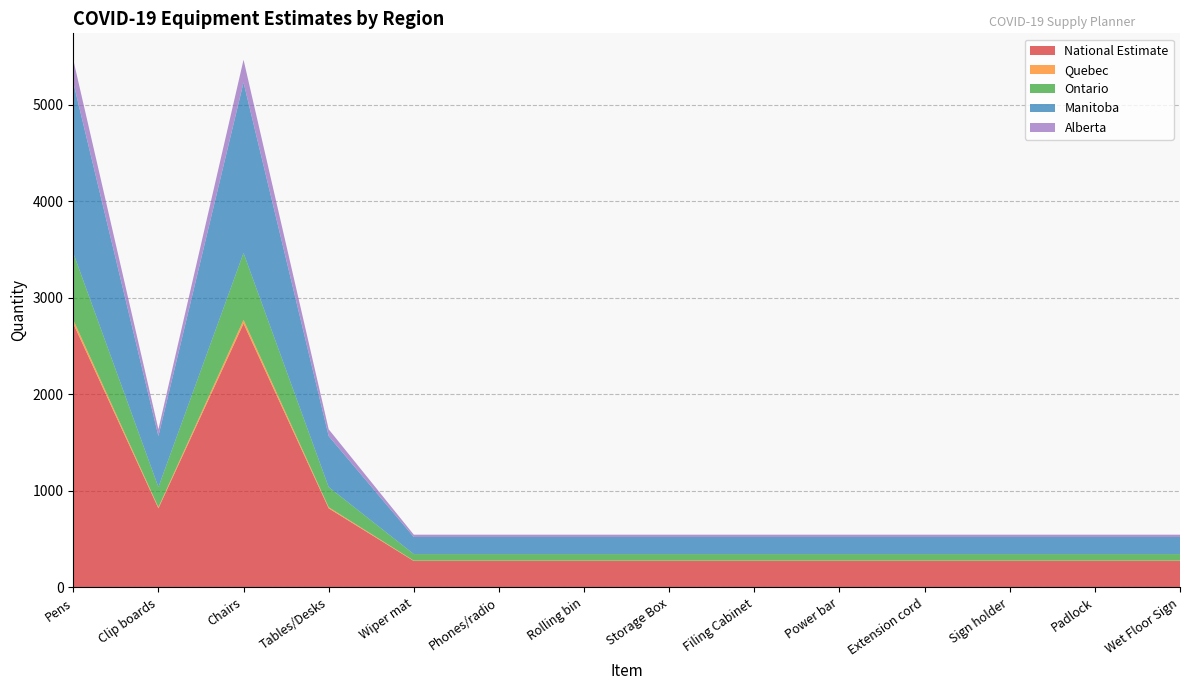

Reading left to right, transcribe all the data shown in this chart.

National Estimate: Pens=2733	Clip boards=819	Chairs=2733	Tables/Desks=819	Wiper mat=273	Phones/radio=273	Rolling bin=273	Storage Box=273	Filing Cabinet=273	Power bar=273	Extension cord=273	Sign holder=273	Padlock=273	Wet Floor Sign=273
Quebec: Pens=38	Clip boards=11	Chairs=38	Tables/Desks=11	Wiper mat=4	Phones/radio=4	Rolling bin=4	Storage Box=4	Filing Cabinet=4	Power bar=4	Extension cord=4	Sign holder=4	Padlock=4	Wet Floor Sign=4
Ontario: Pens=693	Clip boards=209	Chairs=693	Tables/Desks=209	Wiper mat=68	Phones/radio=68	Rolling bin=68	Storage Box=68	Filing Cabinet=68	Power bar=68	Extension cord=68	Sign holder=68	Padlock=68	Wet Floor Sign=68
Manitoba: Pens=1766	Clip boards=528	Chairs=1766	Tables/Desks=528	Wiper mat=177	Phones/radio=177	Rolling bin=177	Storage Box=177	Filing Cabinet=177	Power bar=177	Extension cord=177	Sign holder=177	Padlock=177	Wet Floor Sign=177
Alberta: Pens=236	Clip boards=71	Chairs=236	Tables/Desks=71	Wiper mat=24	Phones/radio=24	Rolling bin=24	Storage Box=24	Filing Cabinet=24	Power bar=24	Extension cord=24	Sign holder=24	Padlock=24	Wet Floor Sign=24